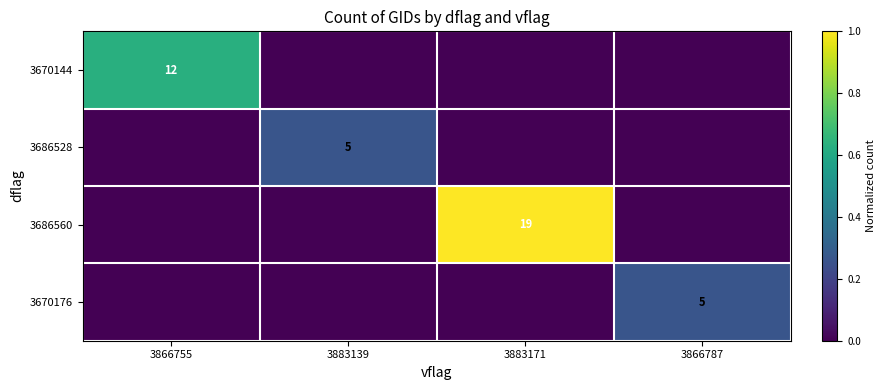

At how many categories does at least one series exceed 0?

4